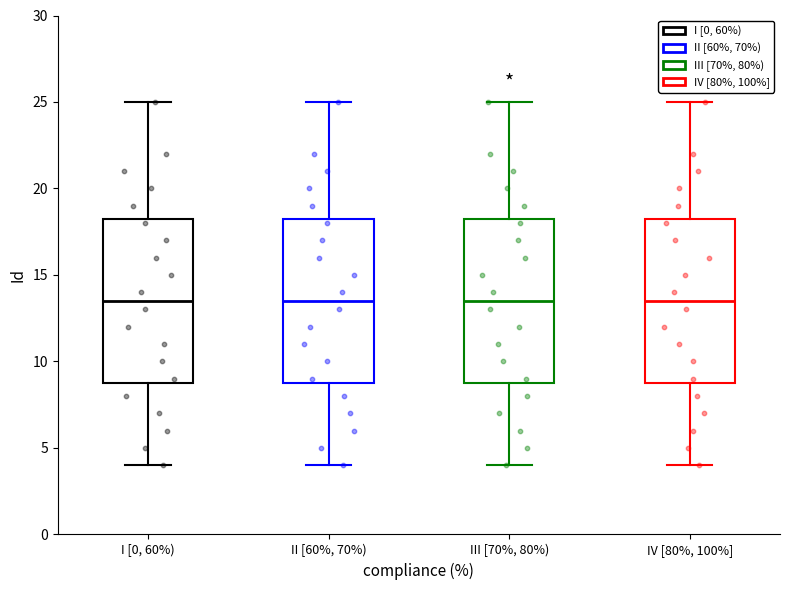

Where is the lower edge of the box for IV [80%, 100%] on the y-axis? The values are not printed on the chart, so give them approximately, as read against the axis.

9.0